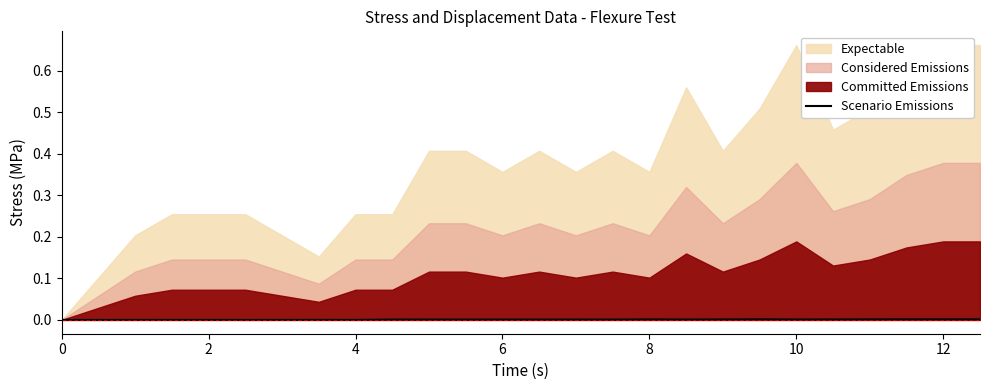

The Scenario Emissions series shows 0.0 at 2. True or false?

True